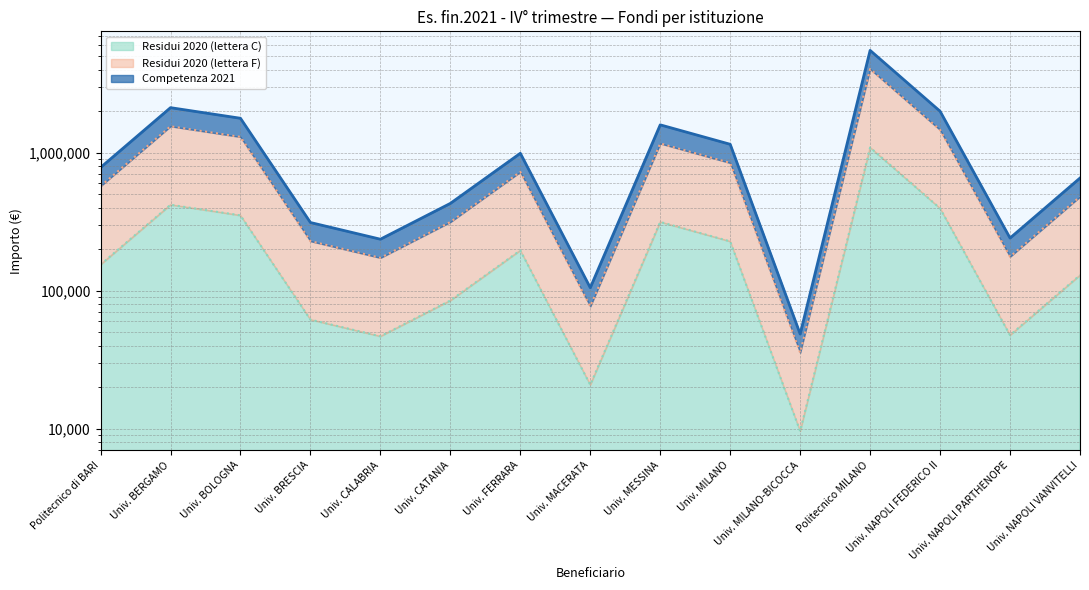

Which label corresponds to the largest value in the chart?

Politecnico MILANO